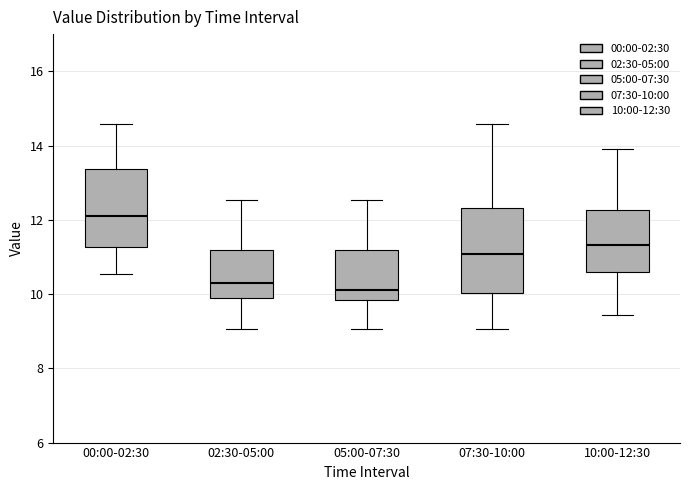

Reading left to right, transcribe this box plot: for each box, give where its median line is, the range the box spans, and where its two whiskers end, as read against the y-axis. The values are not printed on the chart, so give them approximately, as read against the axis.

00:00-02:30: median 12.2, box 11.2 to 13.4, whiskers 10.6 to 14.6
02:30-05:00: median 10.2, box 10.0 to 11.2, whiskers 9.0 to 12.6
05:00-07:30: median 10.2, box 9.8 to 11.2, whiskers 9.0 to 12.6
07:30-10:00: median 11.0, box 10.0 to 12.4, whiskers 9.0 to 14.6
10:00-12:30: median 11.4, box 10.6 to 12.2, whiskers 9.4 to 14.0